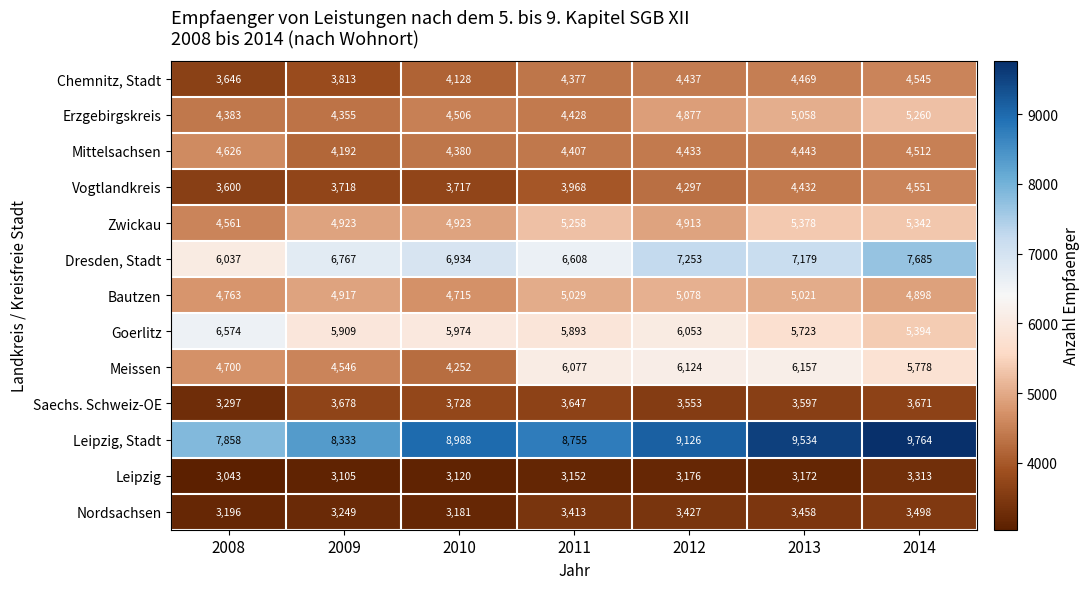

What is the total value across all series at 2009?

61505